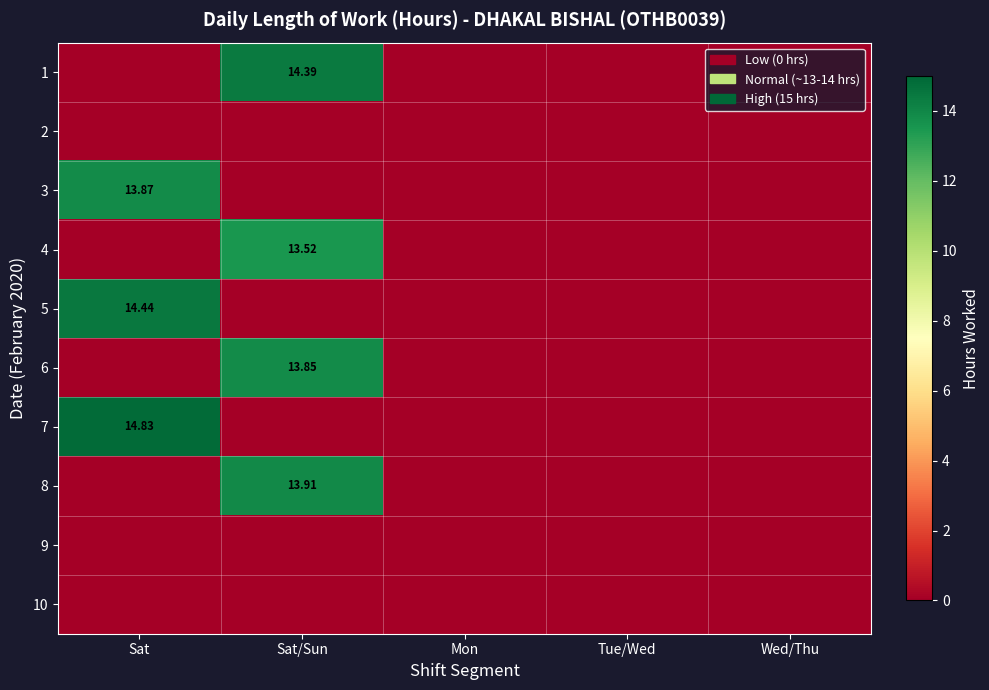

How many data points in 4 are above 0?

1